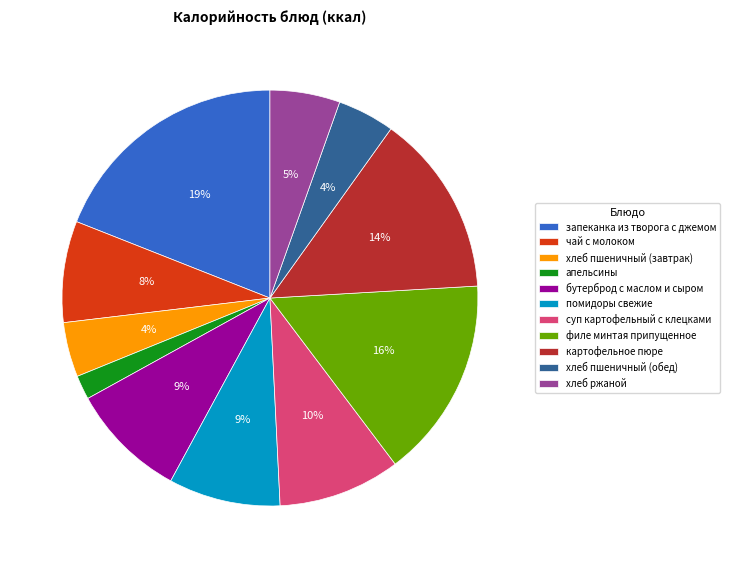

The хлеб пшеничный (завтрак) slice represents 15% of the pie. True or false?

False